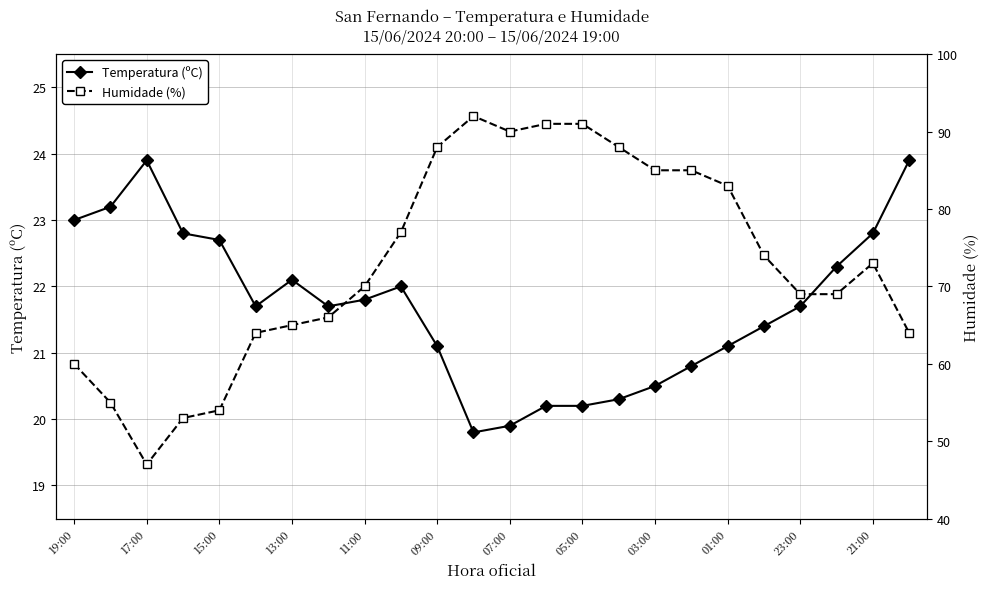

True or false: Humidade (%) and Temperatura (ºC) intersect in this chart.

False